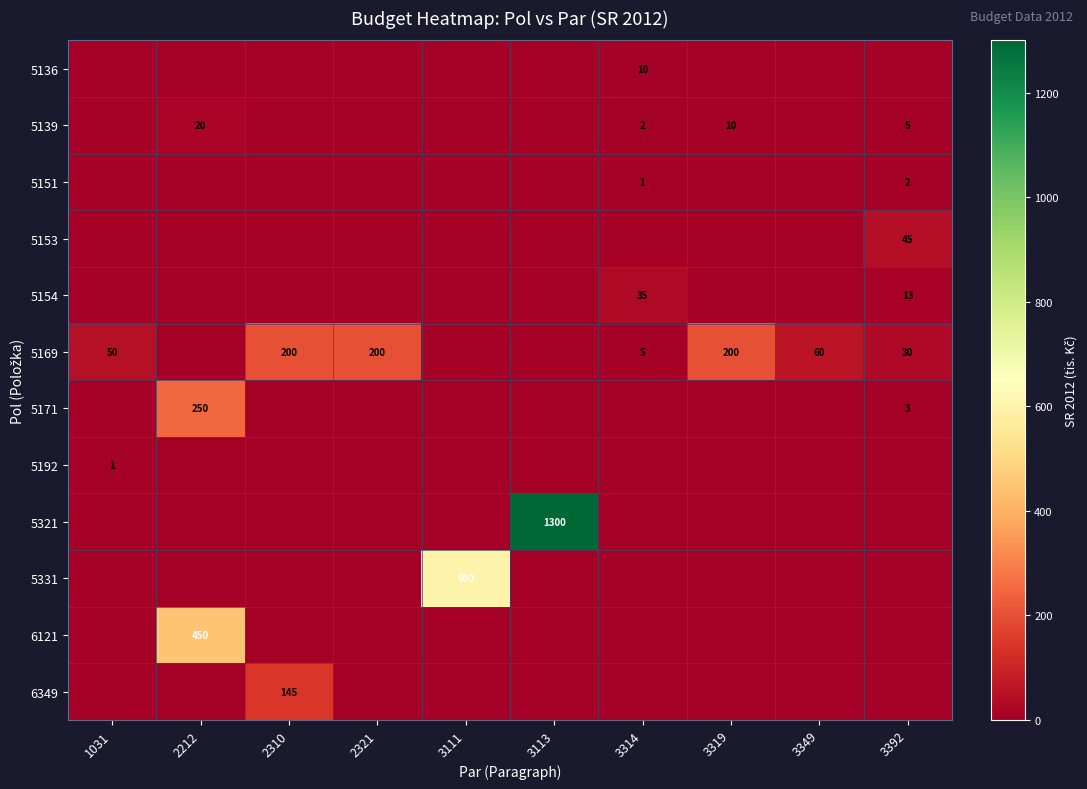

What is the maximum value shown in the chart?

1300